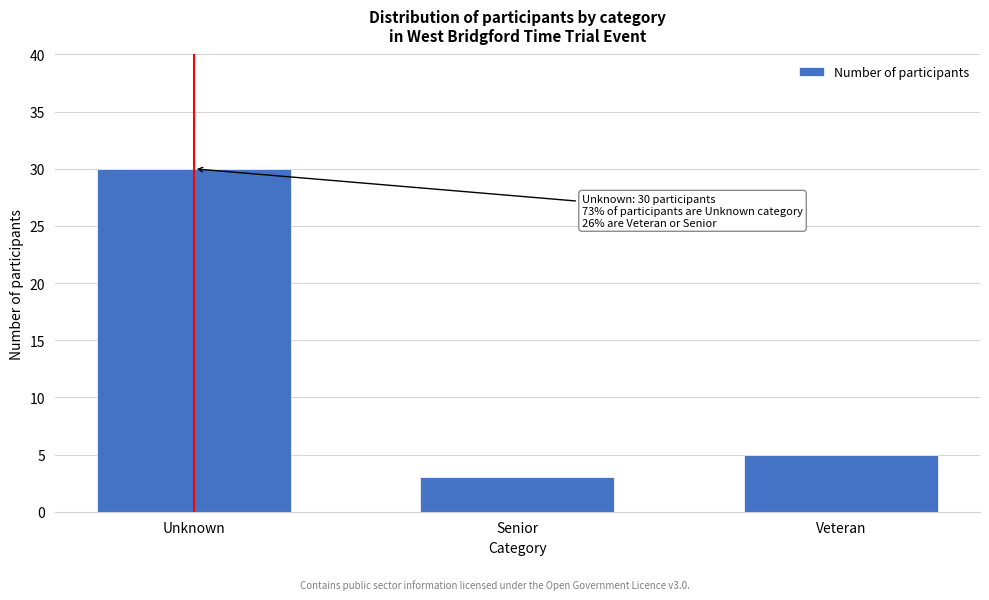

Reading left to right, what are all the values shown in this chart?

Unknown=30	Senior=3	Veteran=5